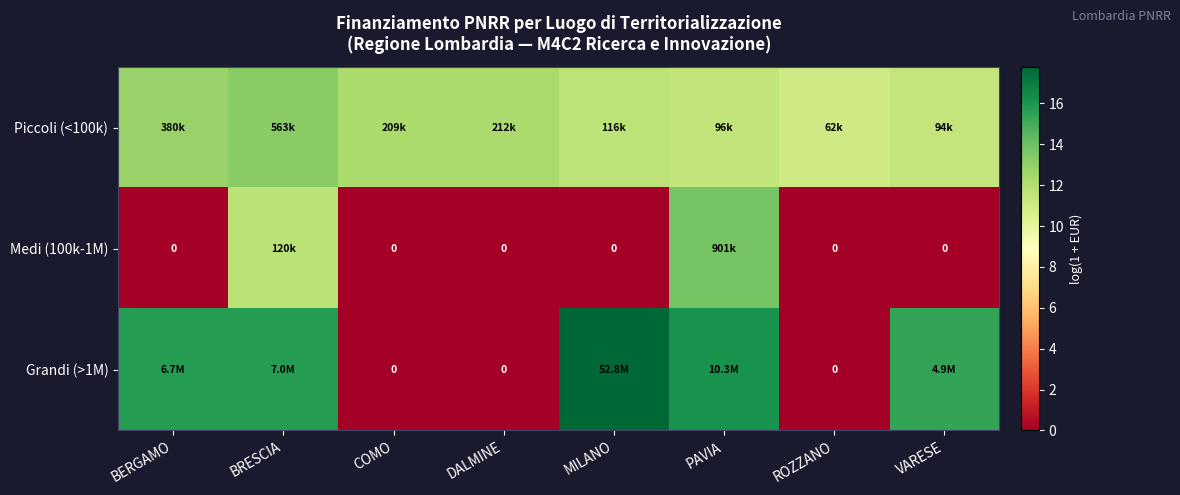

What is the difference between the maximum and minimum values in the Grandi (>1M) series?

17.8